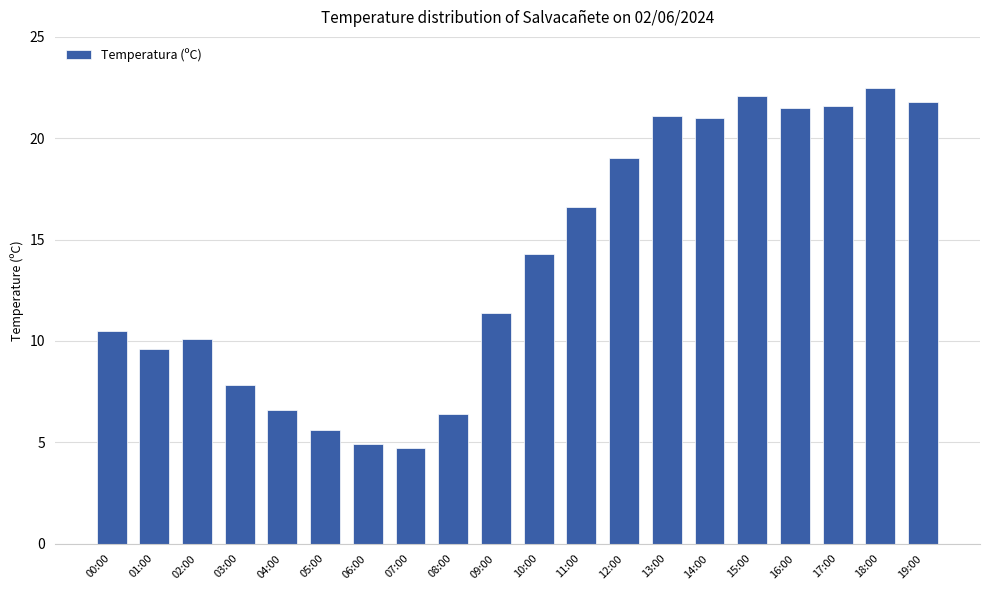

What is the difference between the second highest and minimum values?

17.4